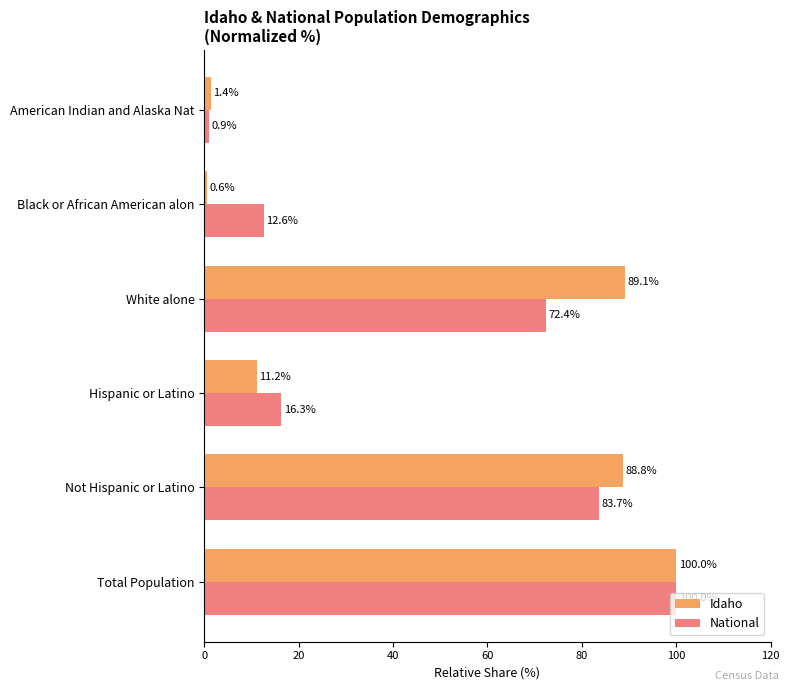

Is it true that National equals 129.5 at White alone?

False